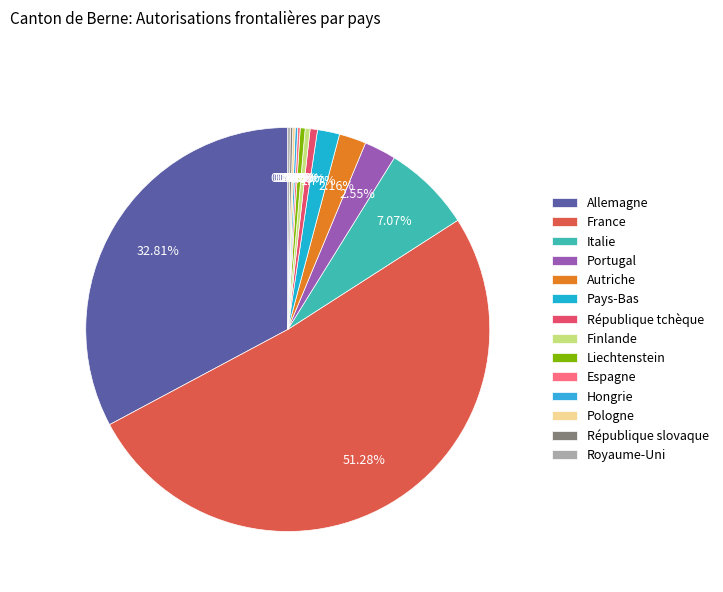

To the nearest percent, what is the difference between the Finlande and France slice percentages?

51%